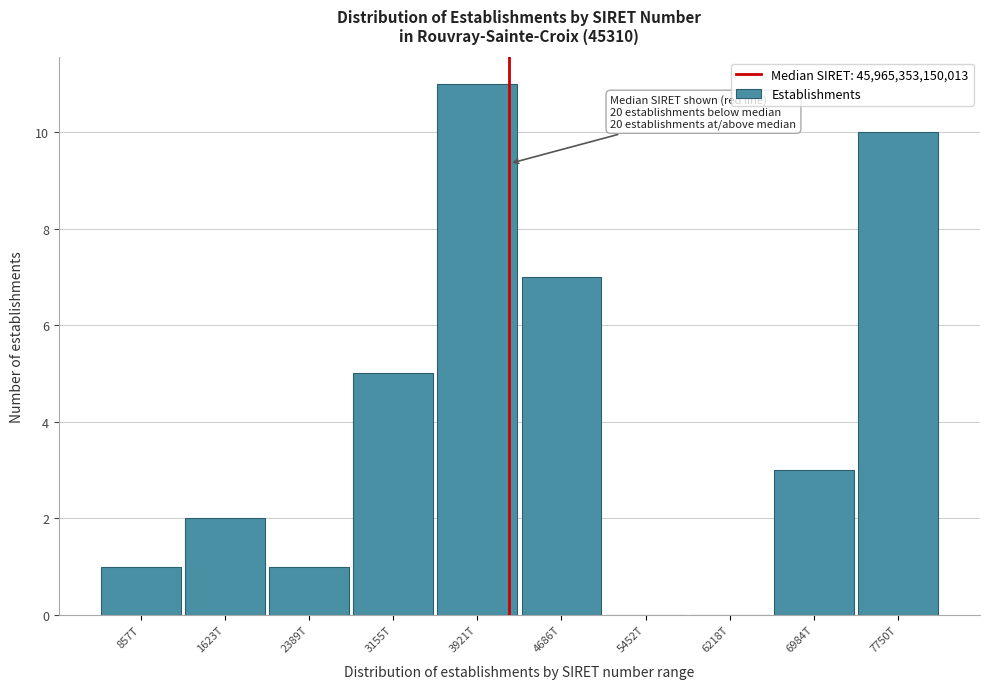

Reading left to right, what are all the values shown in this chart?

857T=1	1623T=2	2389T=1	3155T=5	3921T=11	4686T=7	5452T=0	6218T=0	6984T=3	7750T=10